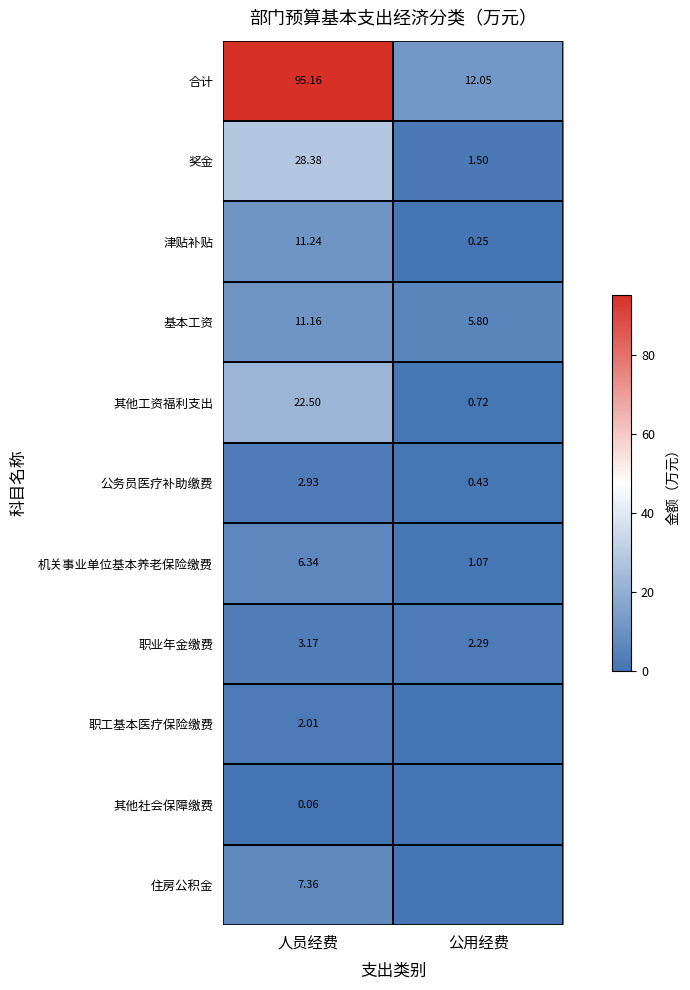

Which has a higher value, 人员经费 or 公用经费?

人员经费